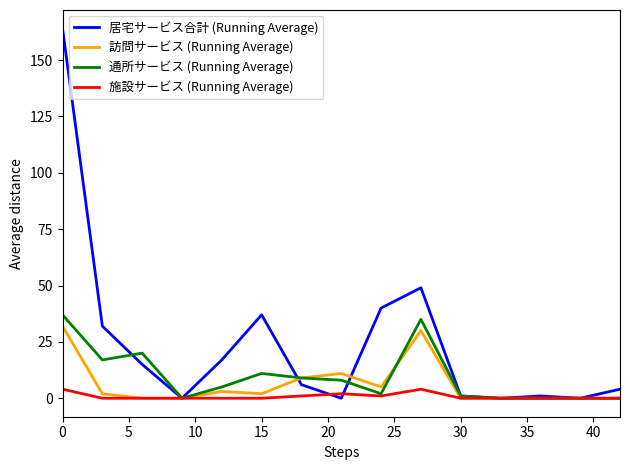

List the series in order of their peak value, lowest first.

施設サービス (Running Average), 訪問サービス (Running Average), 通所サービス (Running Average), 居宅サービス合計 (Running Average)